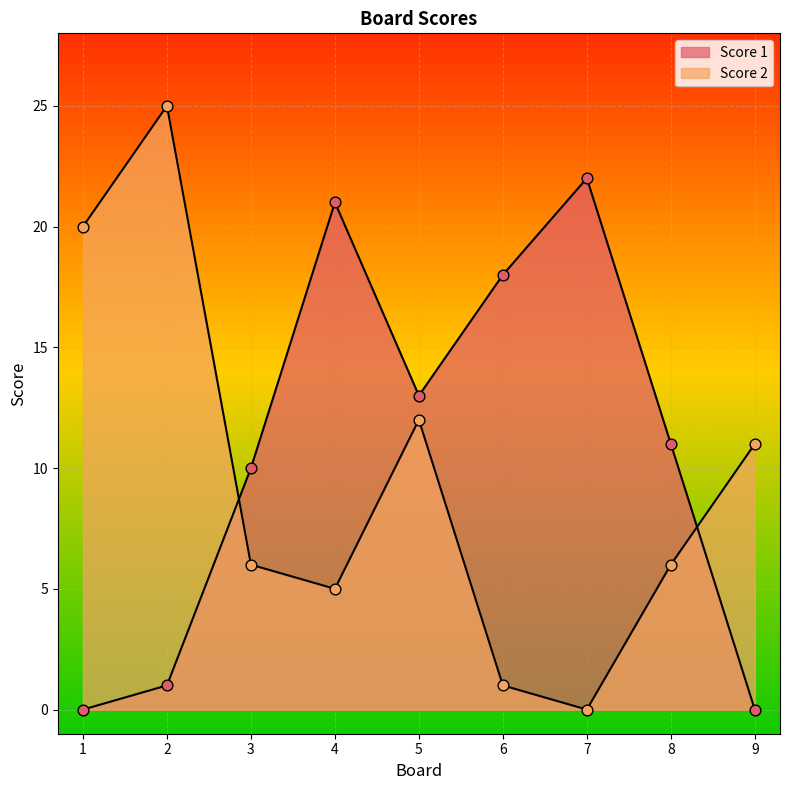

Which series reaches the maximum Y coordinate?

Score 2